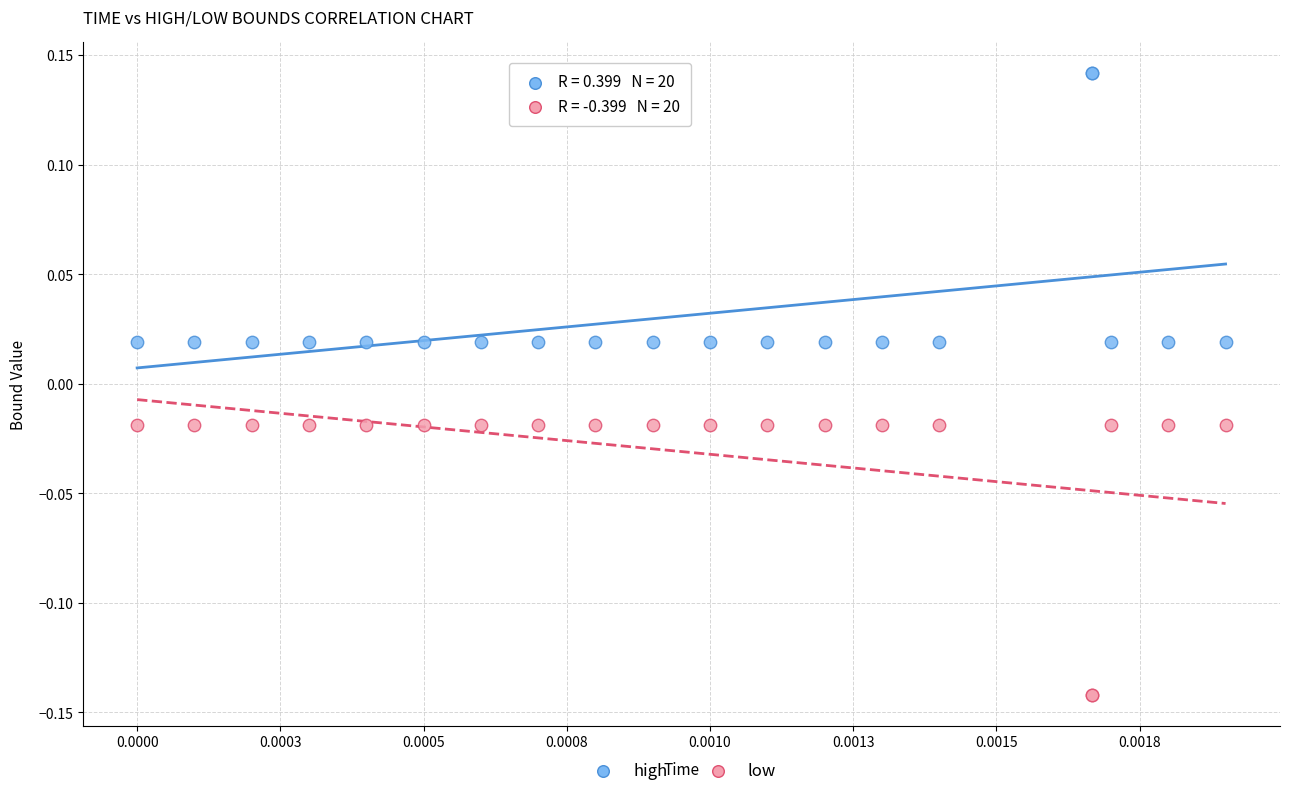

Which series reaches the maximum Y coordinate?

high